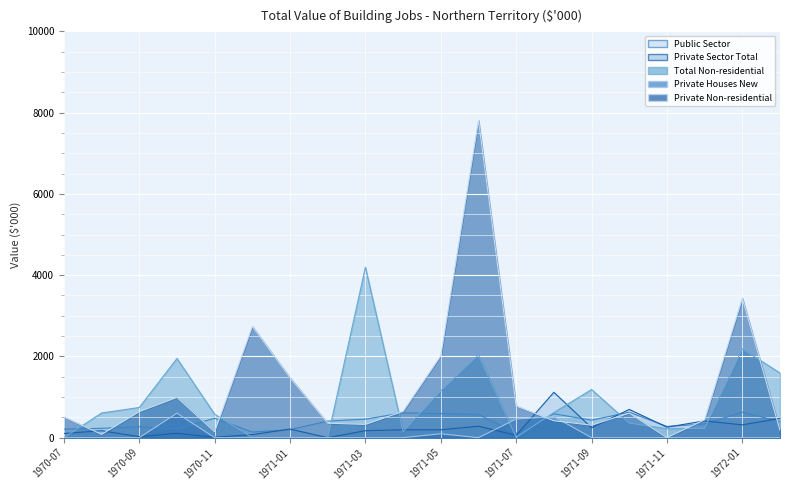

What is the average value of the Public Sector series?

388